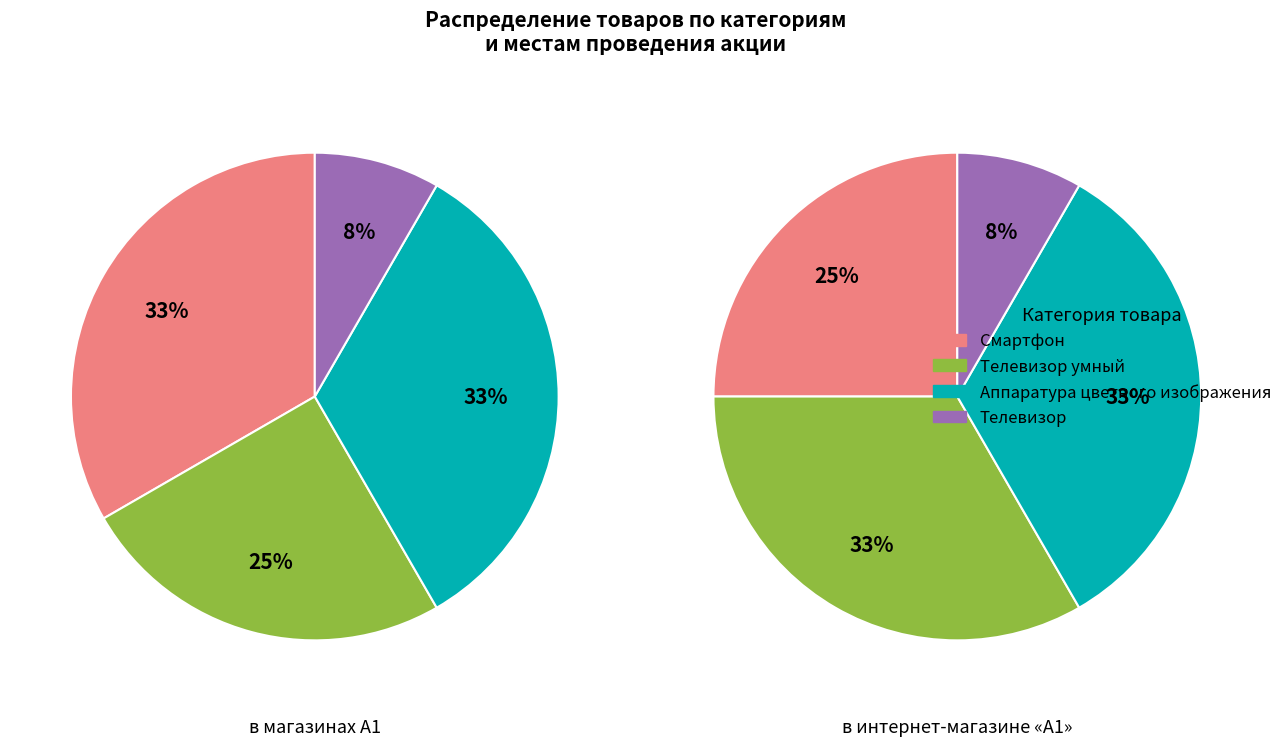

Between Аппаратура цветного изображения and Телевизор, which is larger?

Аппаратура цветного изображения